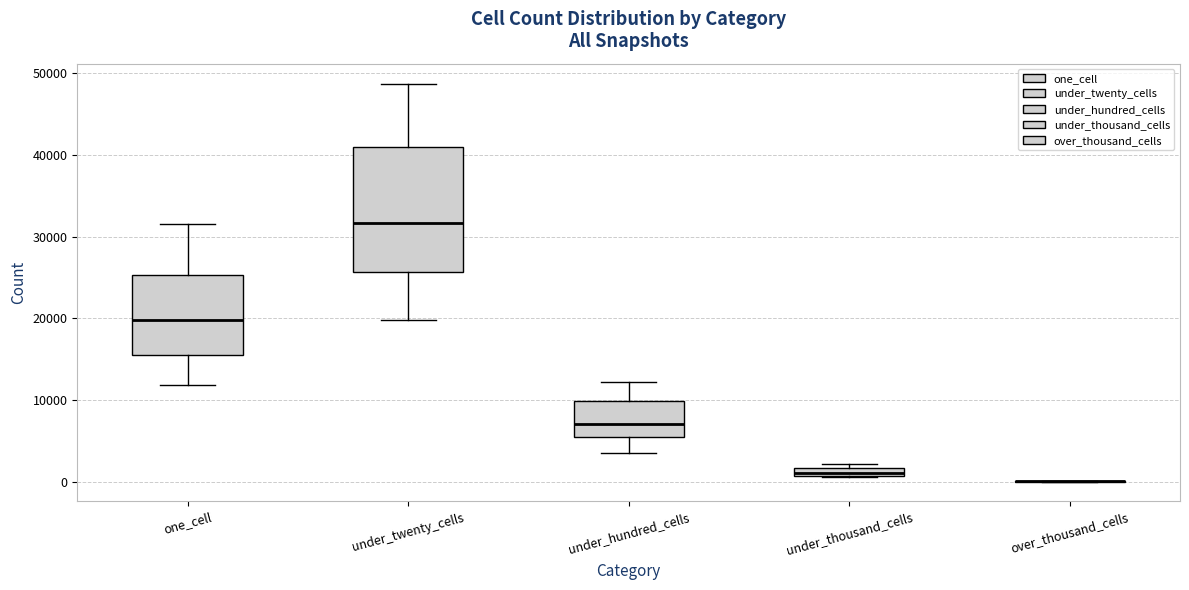

Which box is the tallest, from its lower edge to its upper edge?

under_twenty_cells